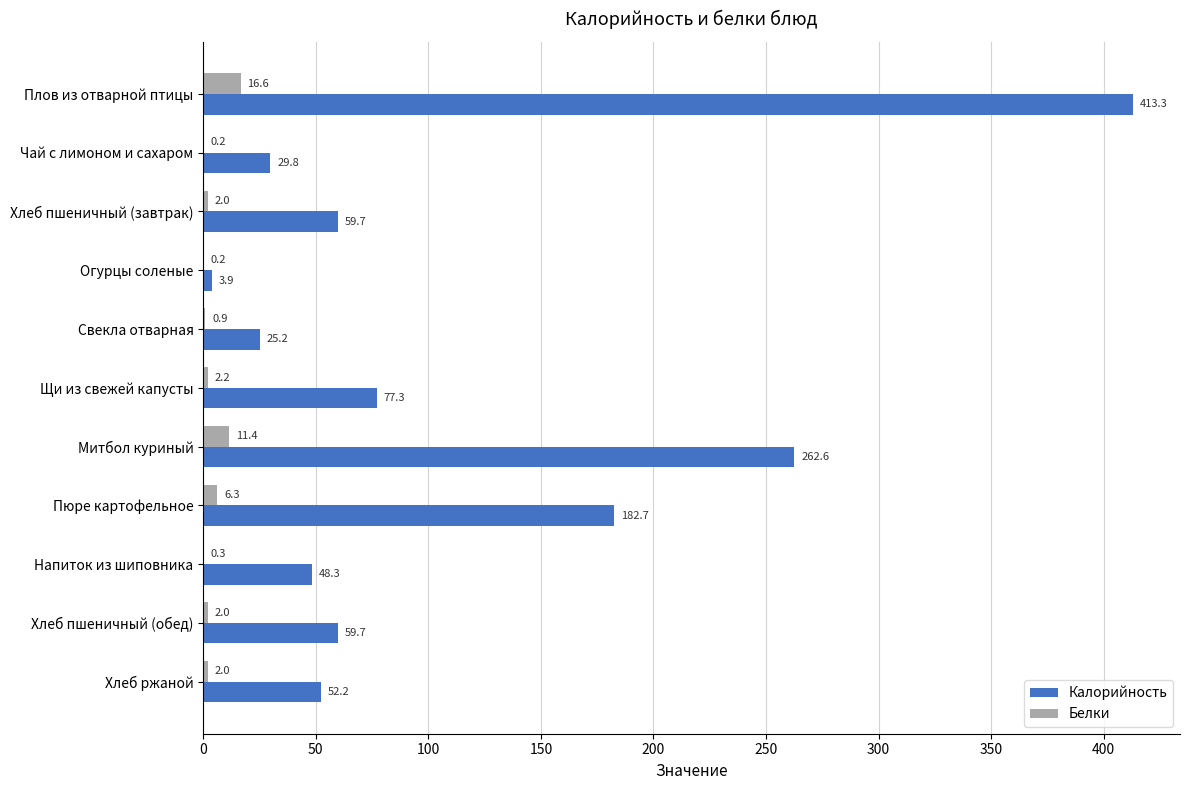

True or false: Белки has a value of 0.2 at Чай с лимоном и сахаром.

True